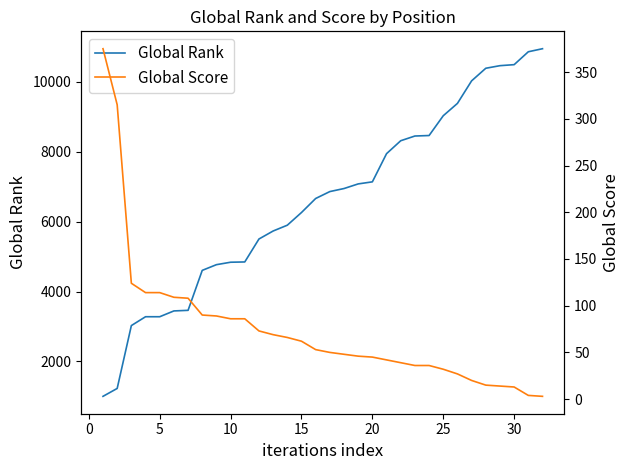

True or false: Global Score and Global Rank intersect in this chart.

False